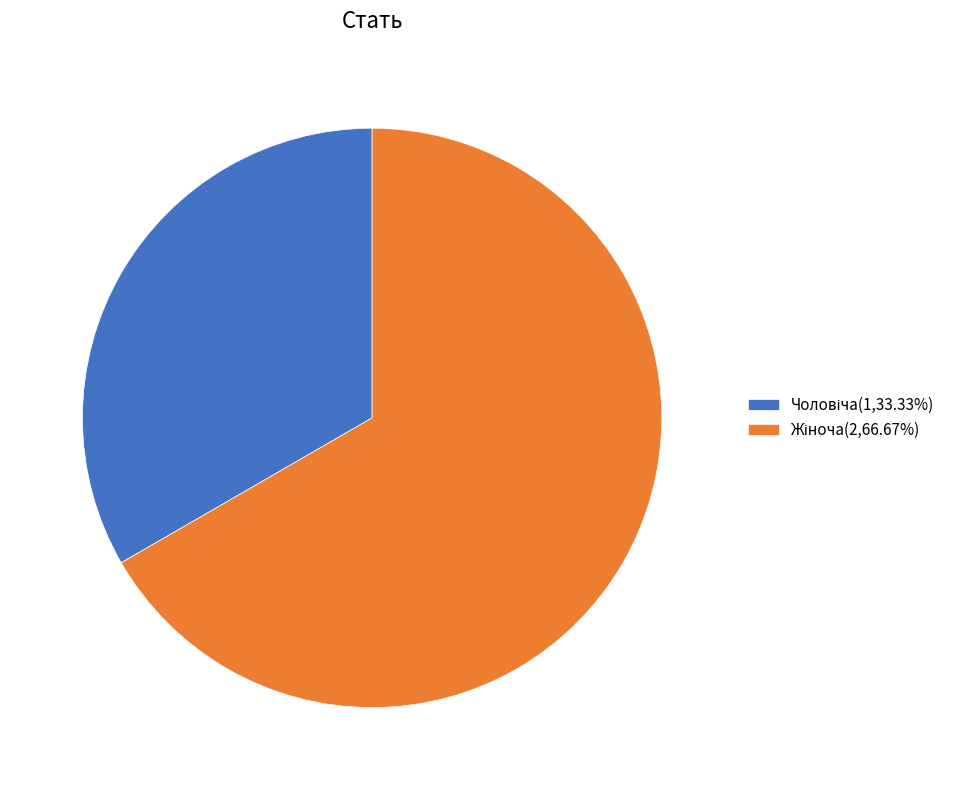

Count the number of slices in the pie.

2